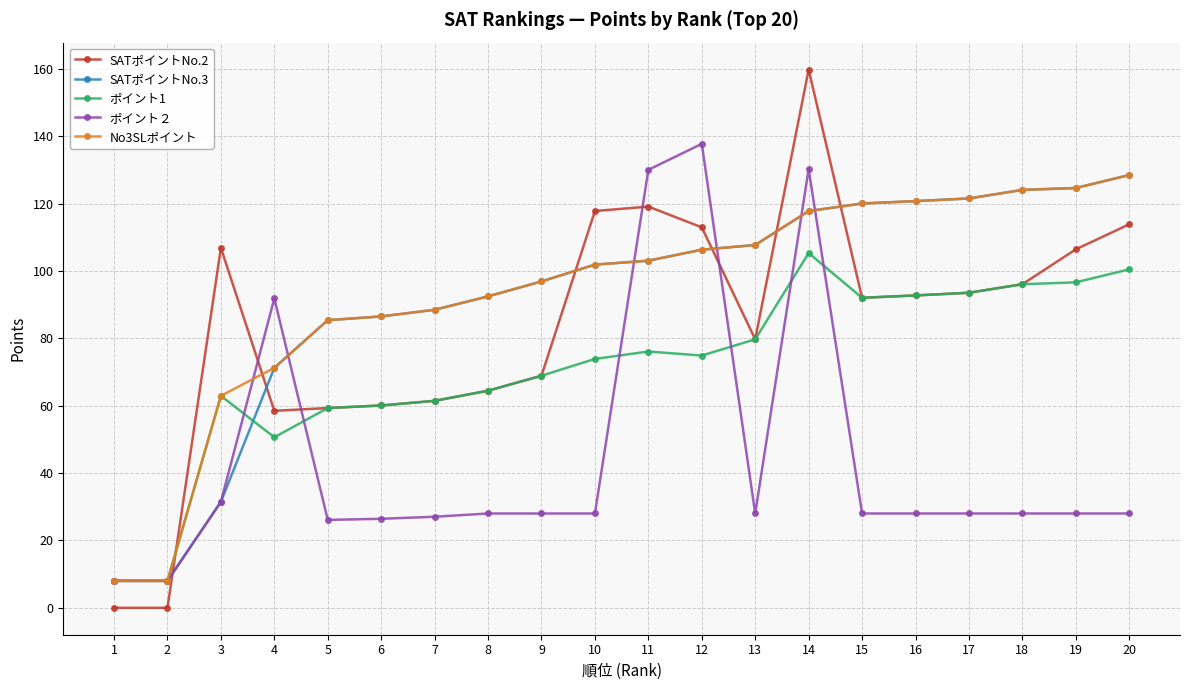

What are all the series names shown in the legend?

SATポイントNo.2, SATポイントNo.3, ポイント1, ポイント２, No3SLポイント